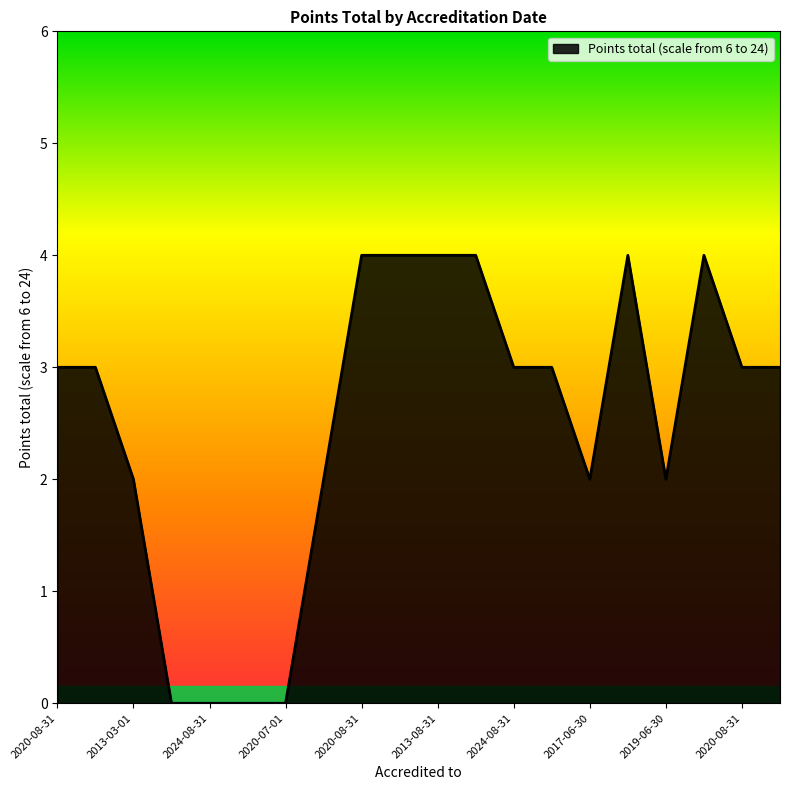

What is the difference between the maximum and minimum values?

4